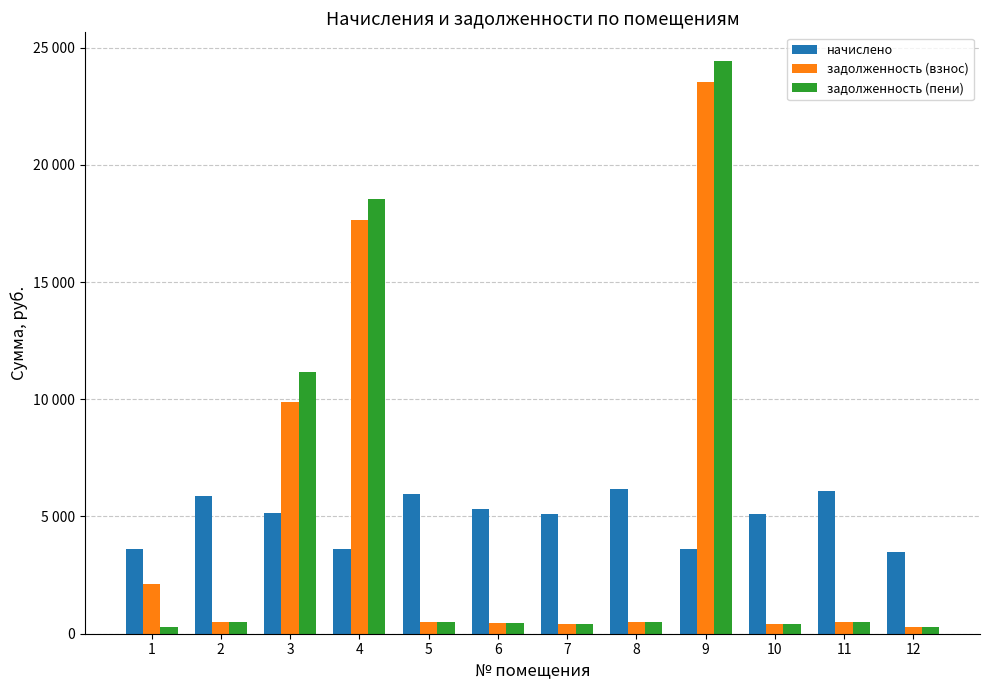

Are the bars grouped side by side (vs. stacked)?

Yes